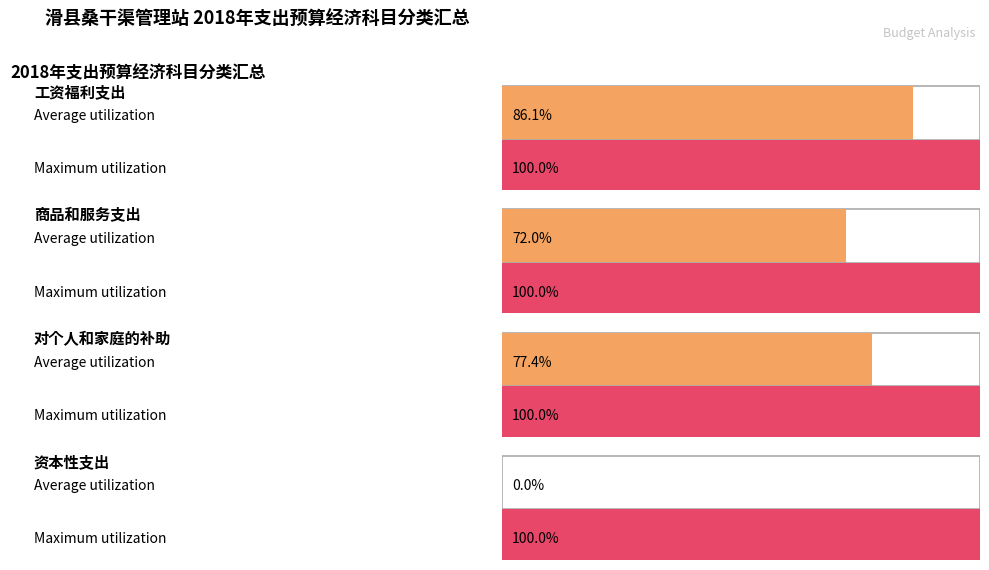

True or false: 财政拨款 has a value of 49043.0 at 商品和服务支出.

False